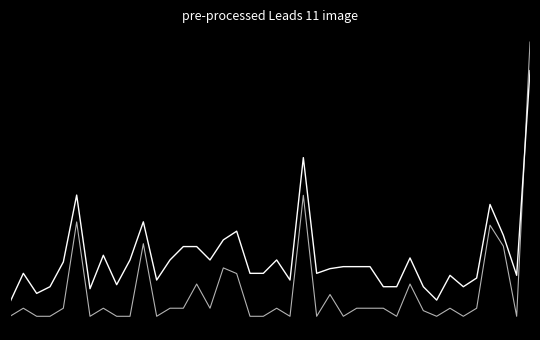

Does the chart display data point markers on the line(s)?

No